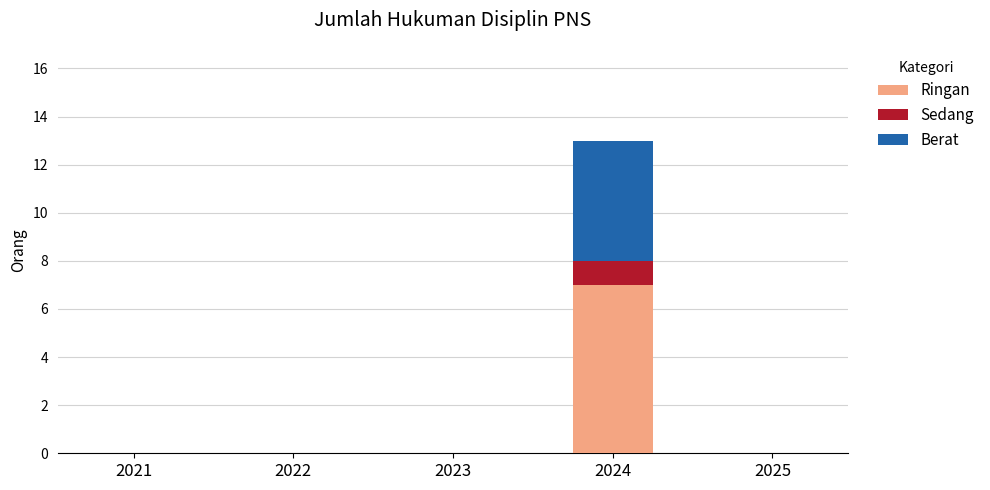

At which category is the sum across all series the highest?

2024